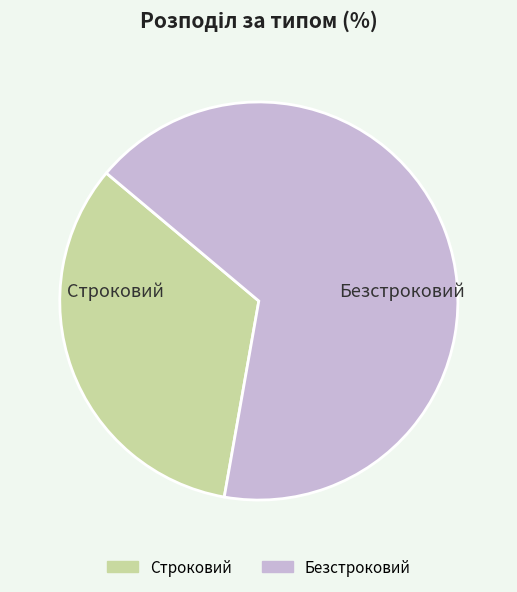

Rank the categories by value from lowest to highest.

Строковий, Безстроковий